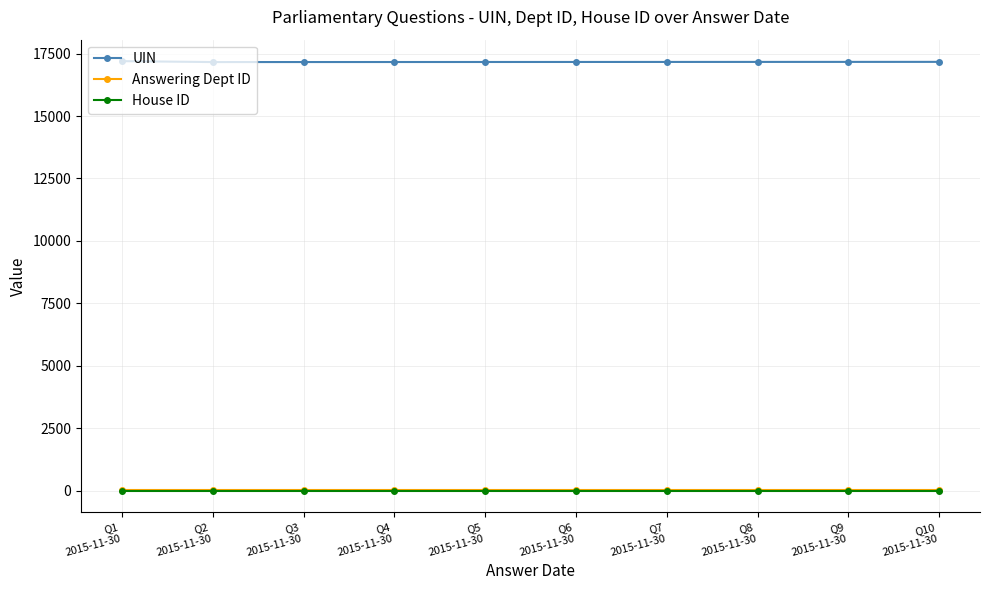

What is the maximum value shown in the chart?

17198